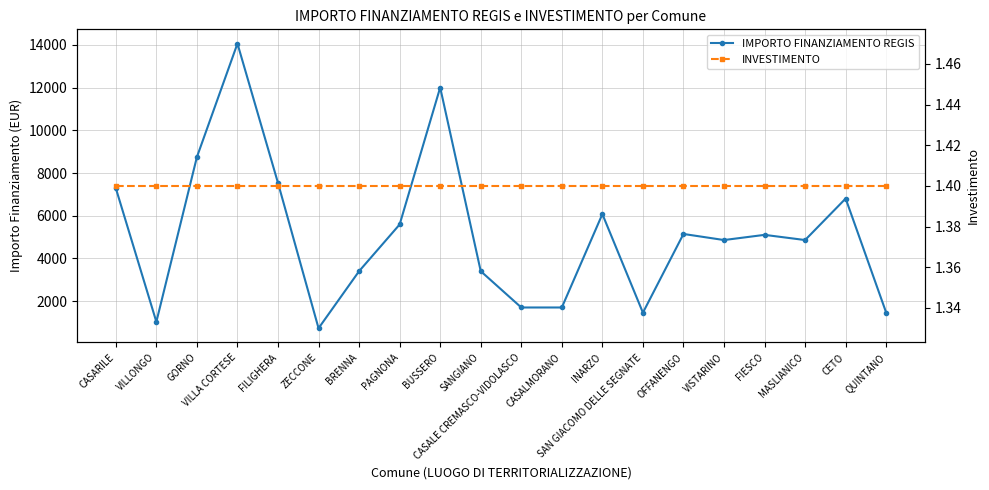

At which label does IMPORTO FINANZIAMENTO REGIS reach its peak?

VILLA CORTESE